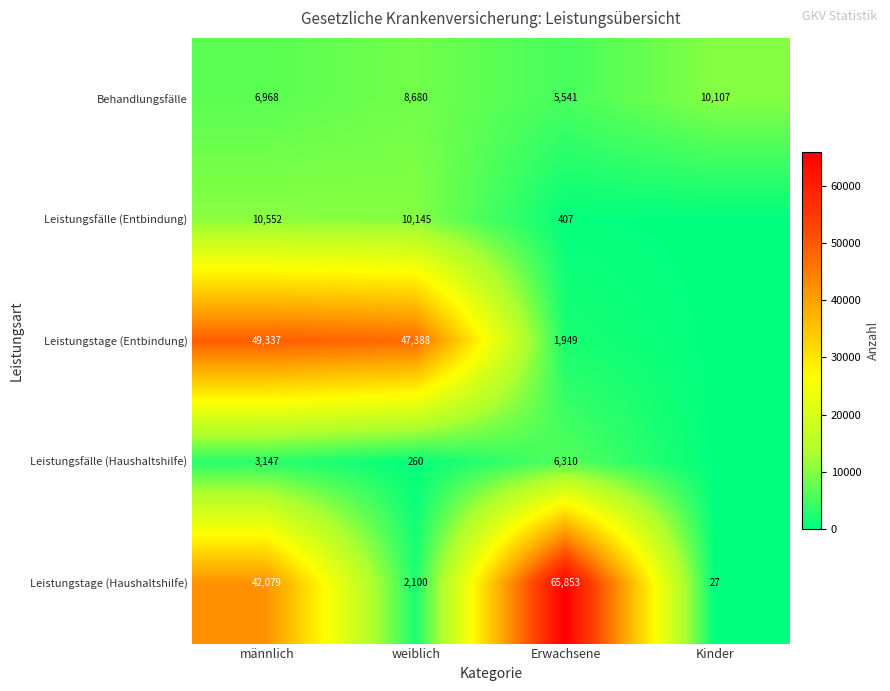

What is the maximum value for Behandlungsfälle?

10107